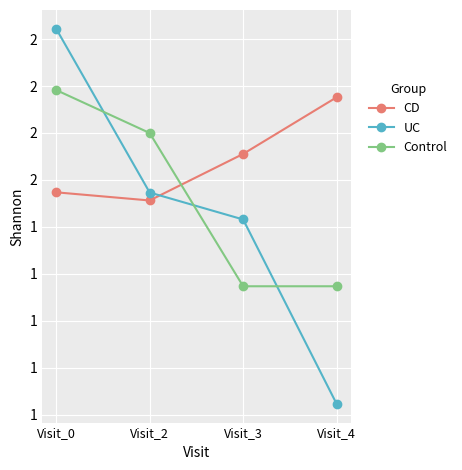

How many times do Control and UC cross each other?

3